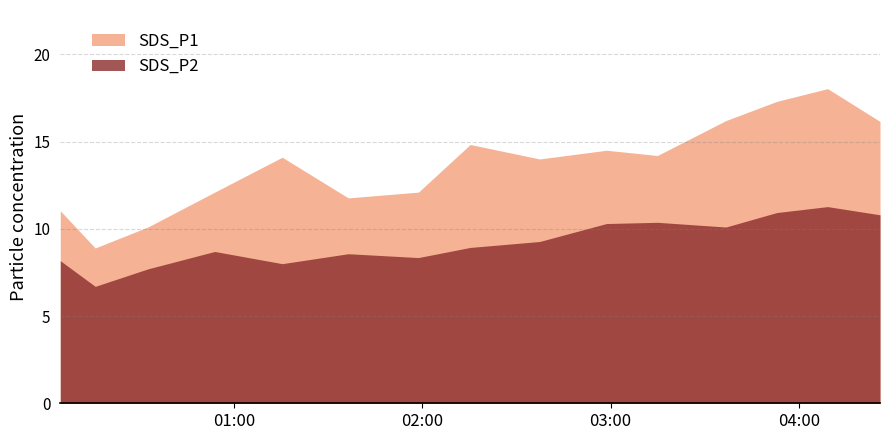

Does the chart display data point markers on the line(s)?

No